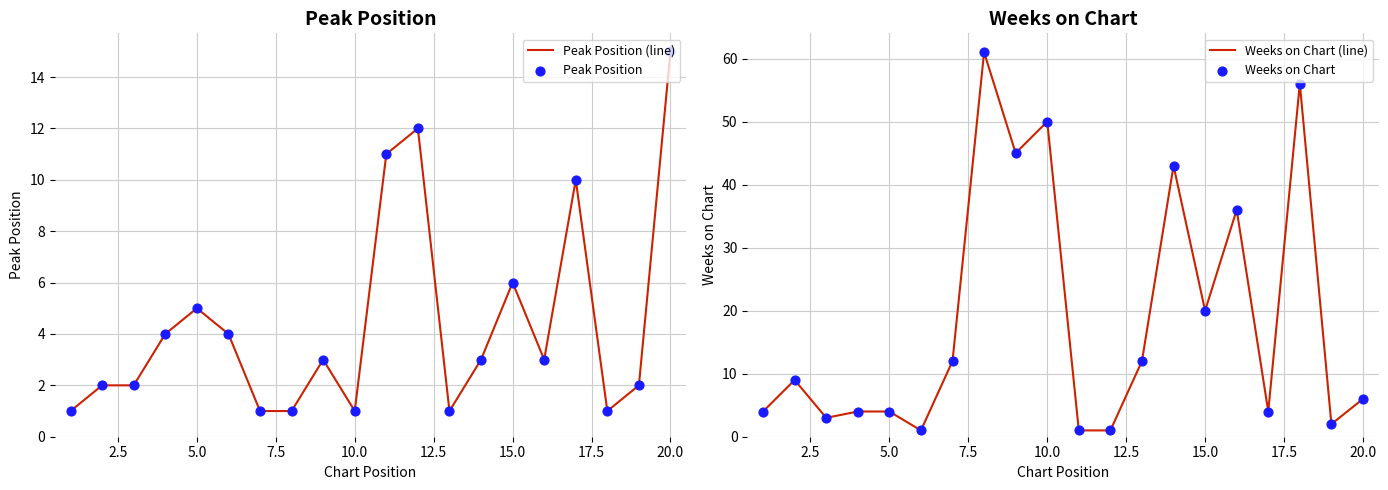

Which series has the largest total across all categories?

Weeks on Chart (line)